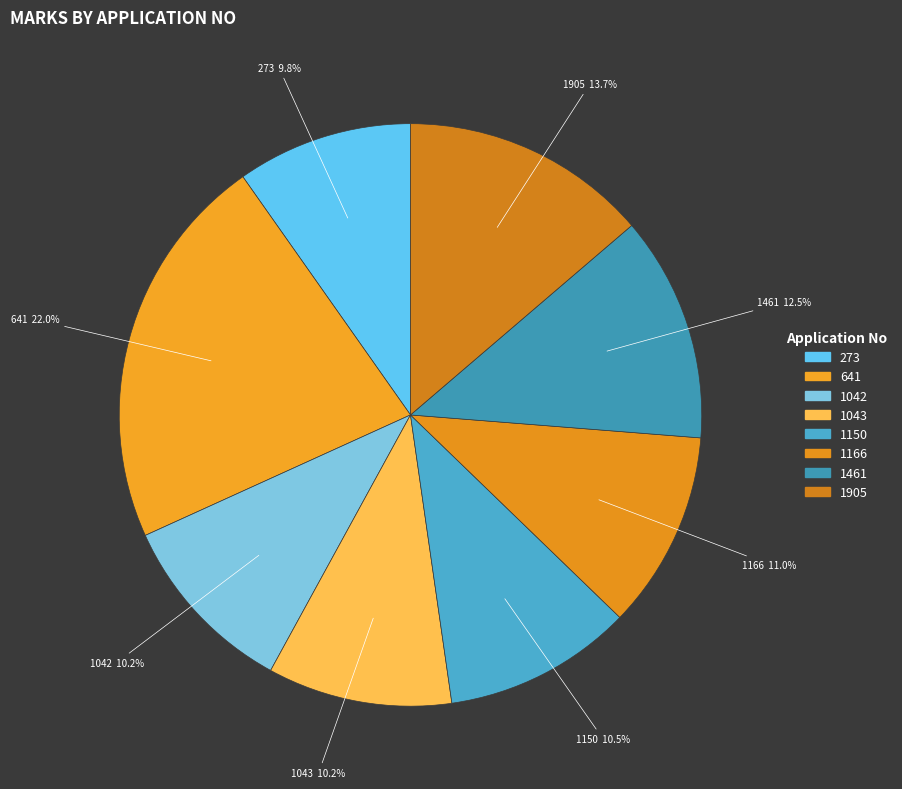

Is it true that 1166 is 1% of the pie?

False